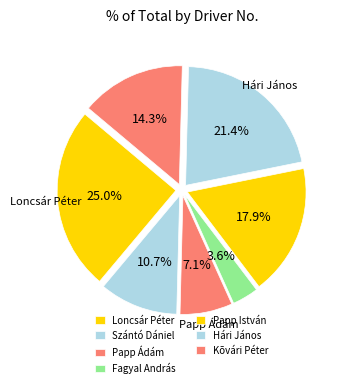

How many segments does this pie chart have?

7